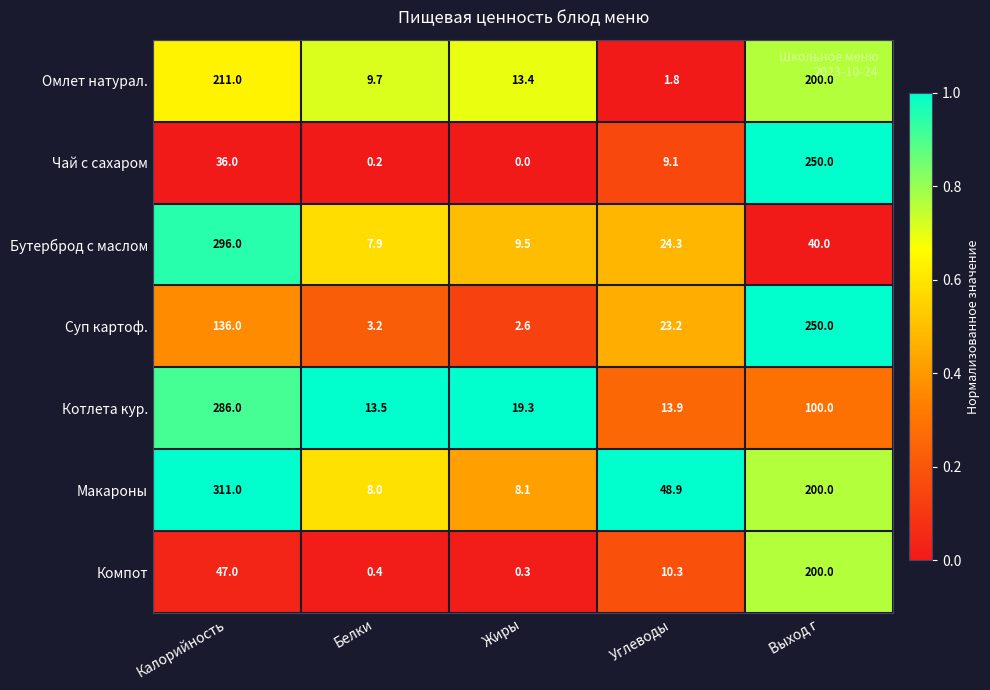

What is the difference between the Суп картоф. values at Жиры and Выход г?

247.4